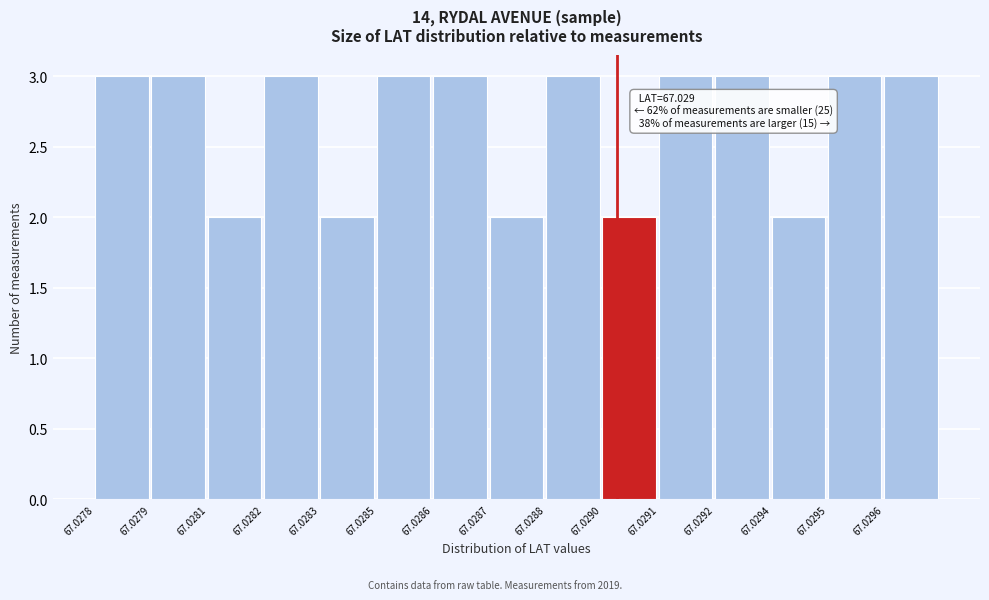

Reading right to left, list all the values displayed in this chart.

3	3	2	3	3	2	3	2	3	3	2	3	2	3	3